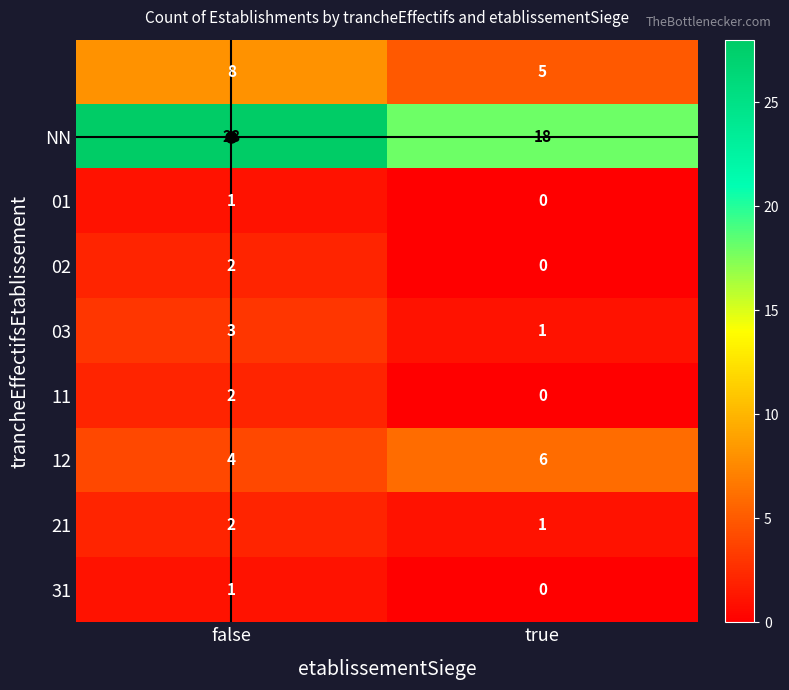

Which label corresponds to the smallest value in the chart?

true